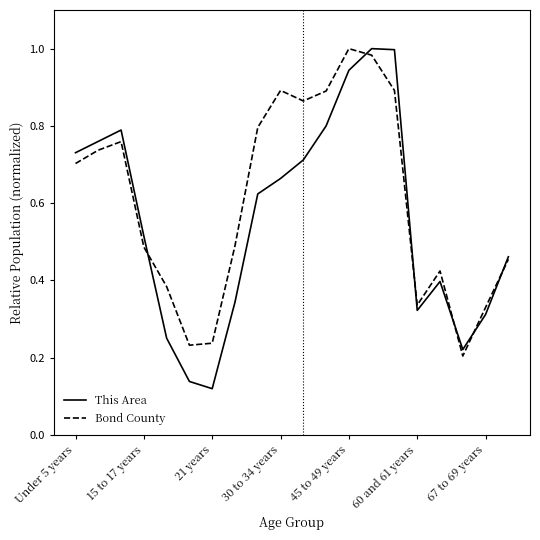

What is the sum of all Bond County values?

12.1